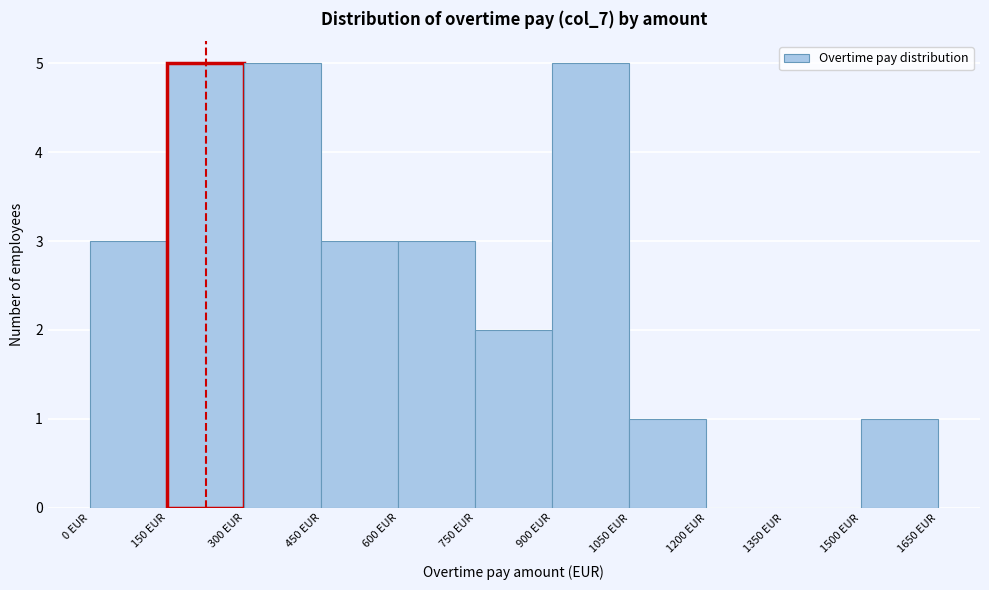

Reading left to right, transcribe this chart: for each bar, give the range it covers on the x-axis and its height. Neither the bar edges nor the heights are printed on the chart, so give them approximately, as read against the axes.

0 to 150: 3
150 to 300: 5
300 to 450: 5
450 to 600: 3
600 to 750: 3
750 to 900: 2
900 to 1050: 5
1050 to 1200: 1
1200 to 1350: 0
1350 to 1500: 0
1500 to 1650: 1